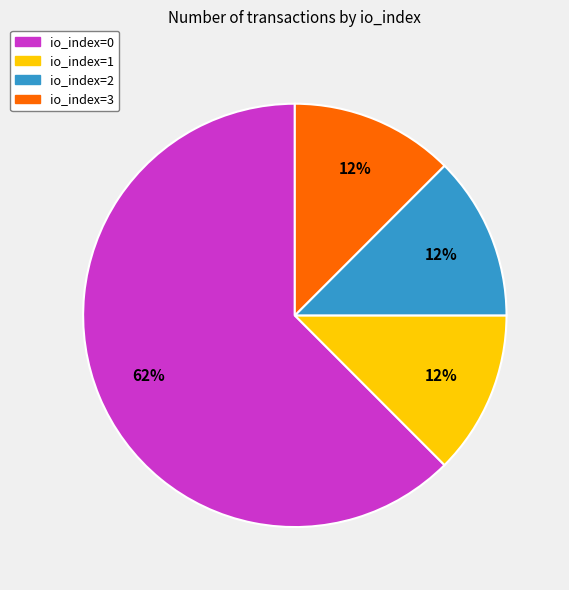

To the nearest percent, what is the average slice percentage?

25%